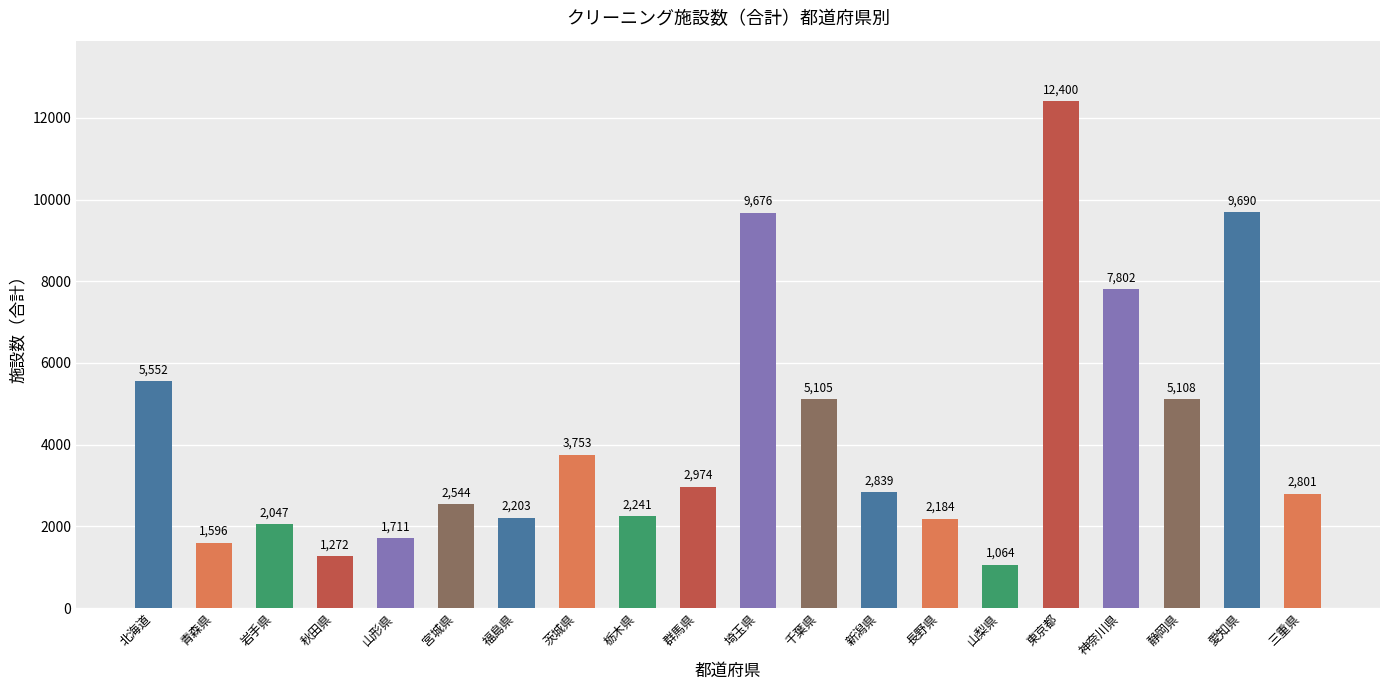

How many data points are less than 2839?

10